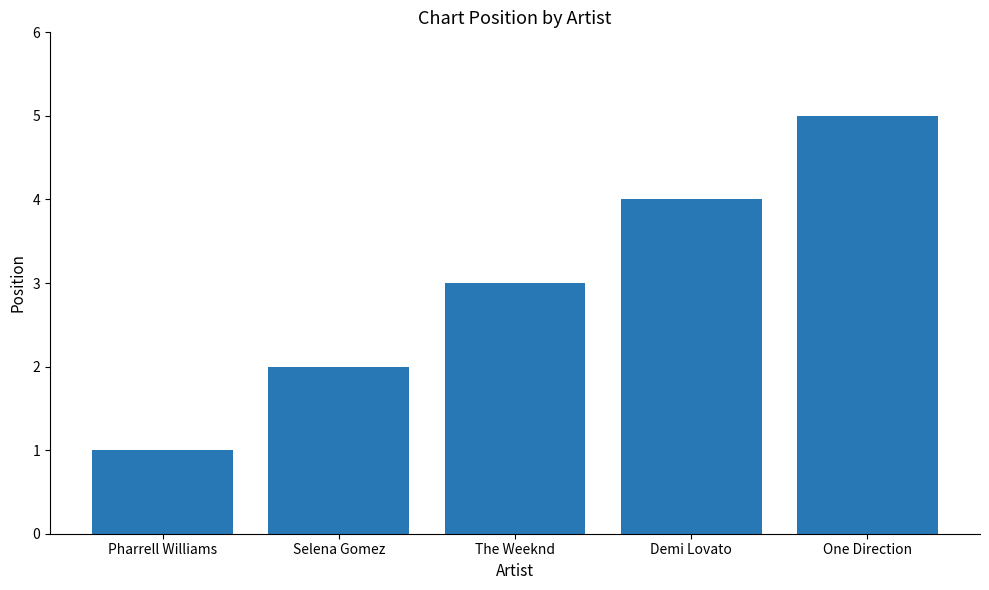

What is the ratio of the value at One Direction to the value at Pharrell Williams?

5.0